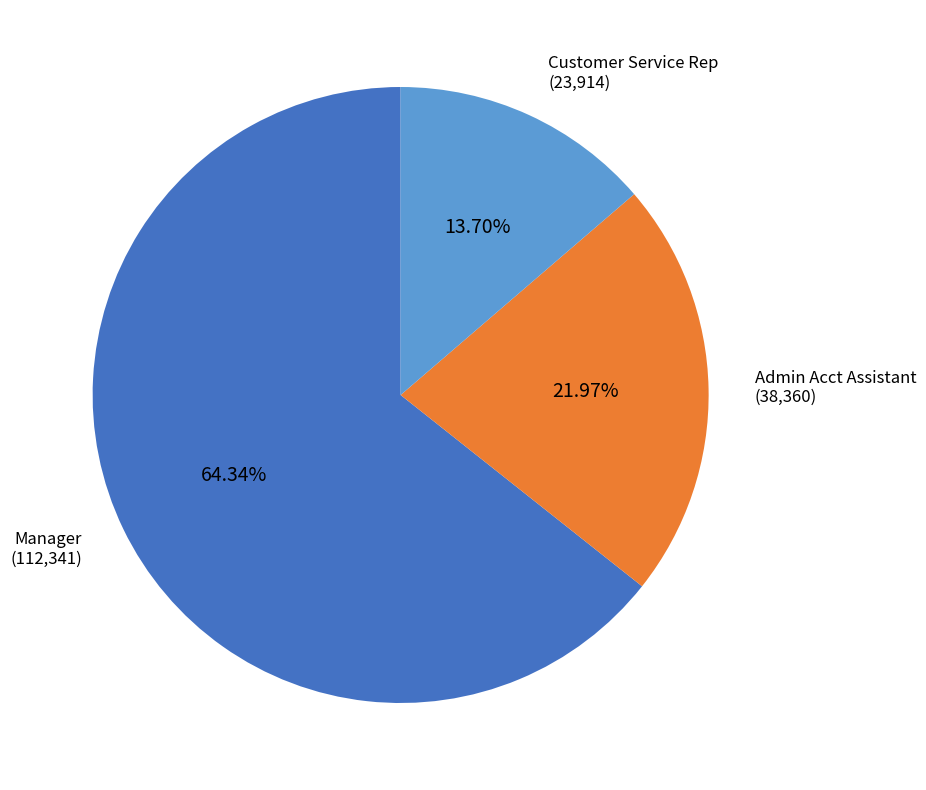

Is there a majority slice in this chart?

Yes